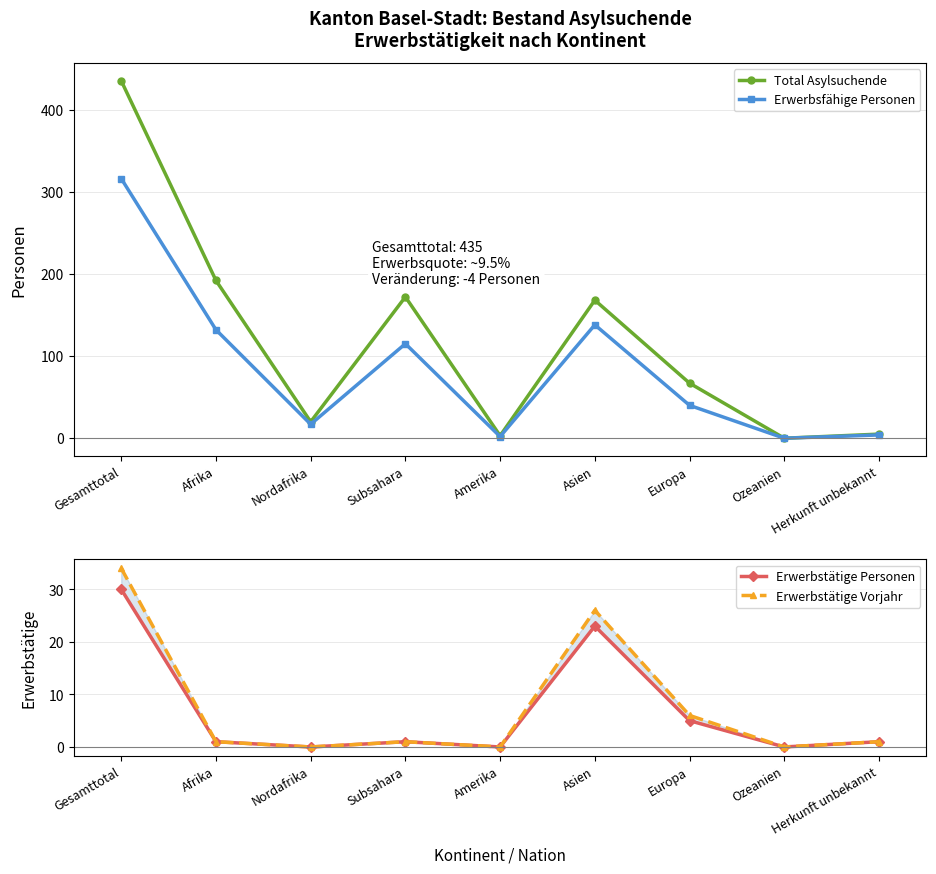

Where does the Total Asylsuchende series first go above 67?

Gesamttotal